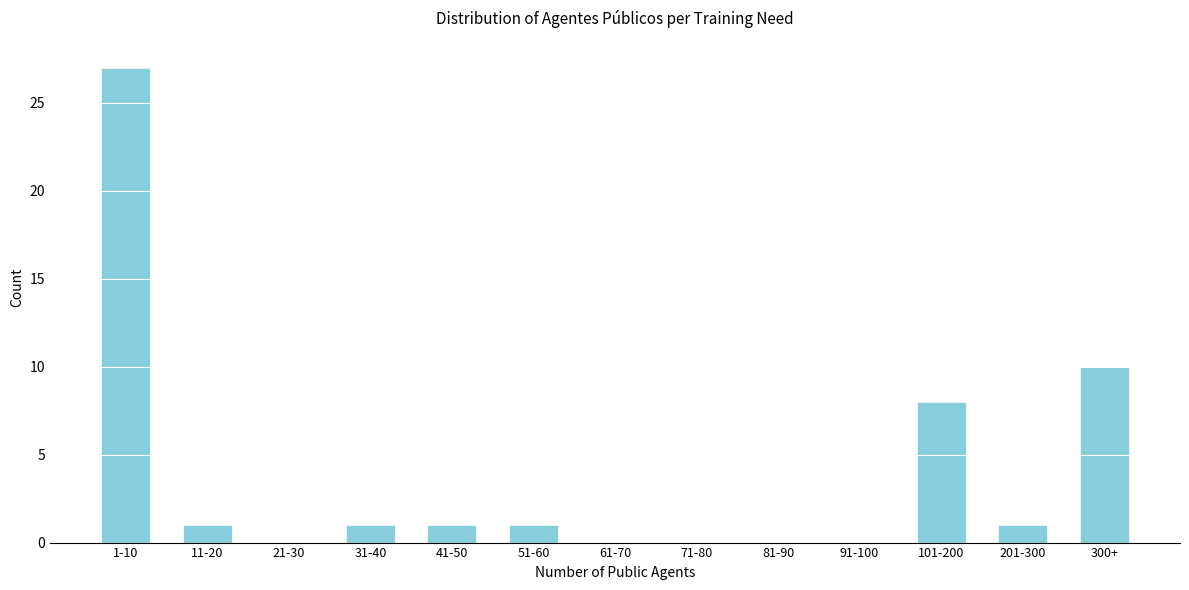

Reading left to right, what are all the values shown in this chart?

1-10=27	11-20=1	21-30=0	31-40=1	41-50=1	51-60=1	61-70=0	71-80=0	81-90=0	91-100=0	101-200=8	201-300=1	300+=10